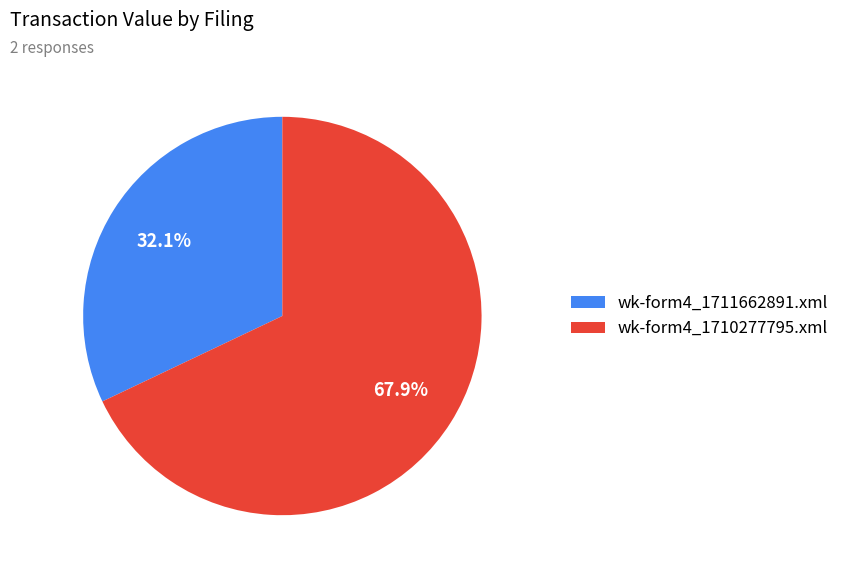

Is there any slice that represents more than half of the pie?

Yes